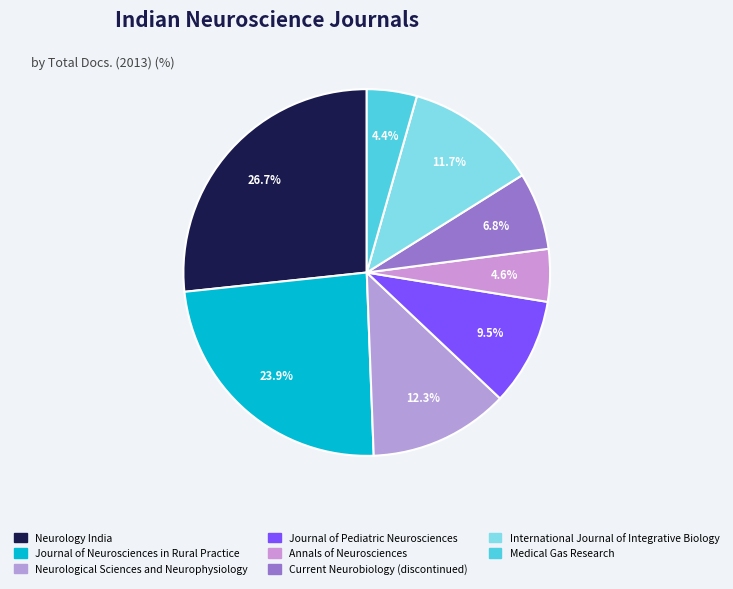

How many segments does this pie chart have?

8